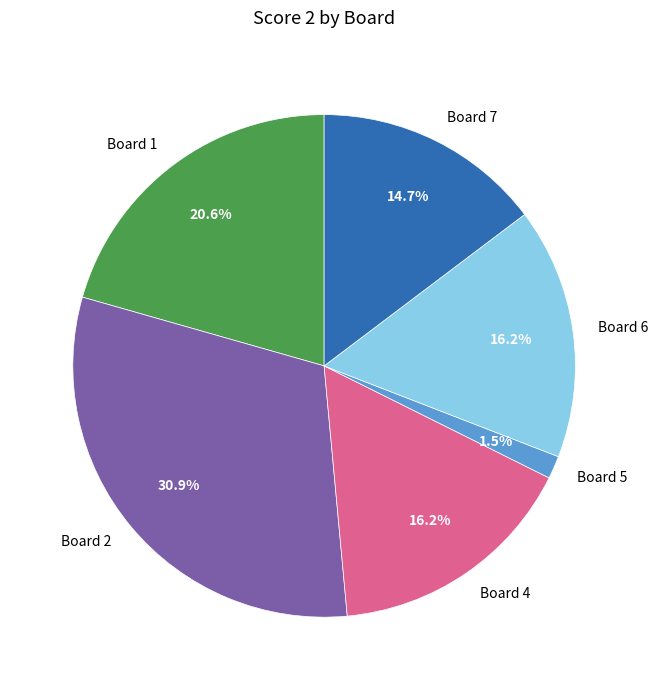

Combined, do Board 7 and Board 4 account for over 50%?

No